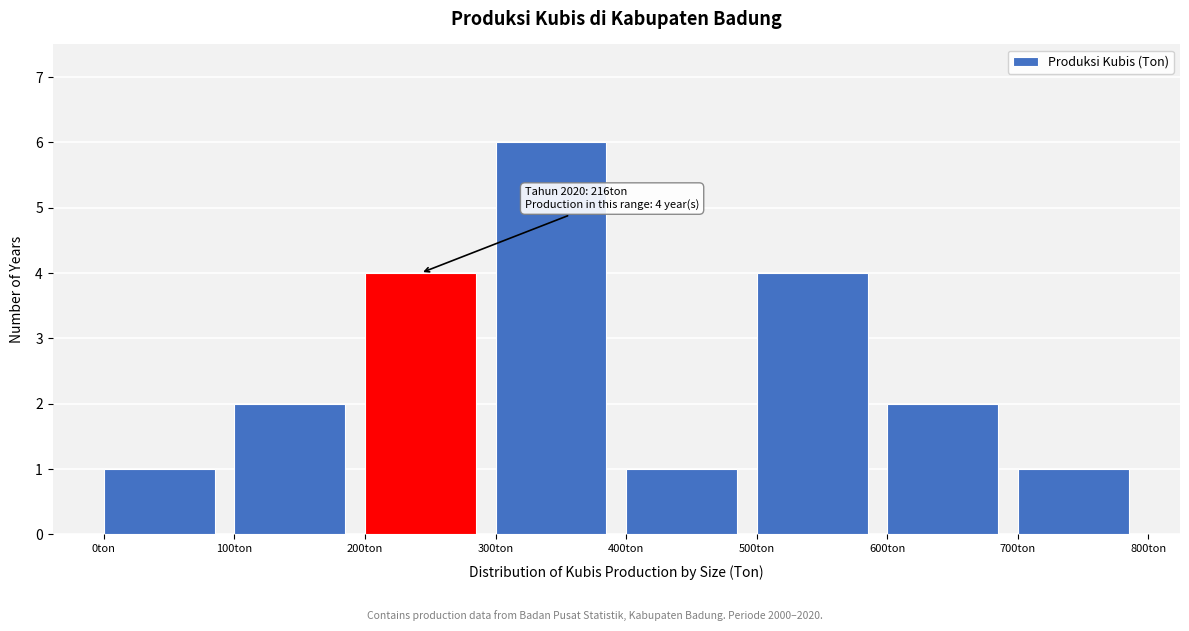

Which range on the x-axis has the tallest bar?

300 to 400